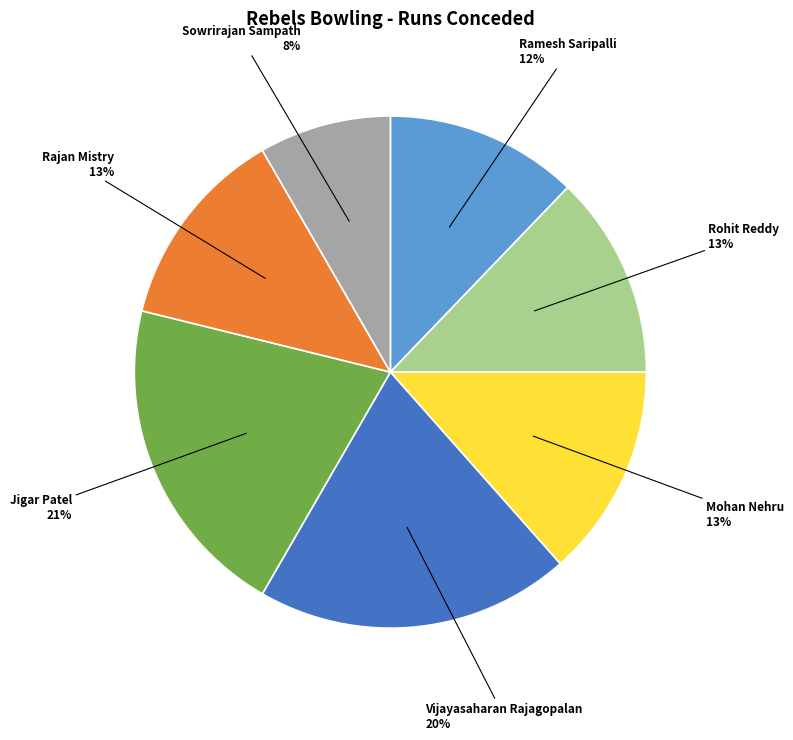

Does any single category account for the majority?

No